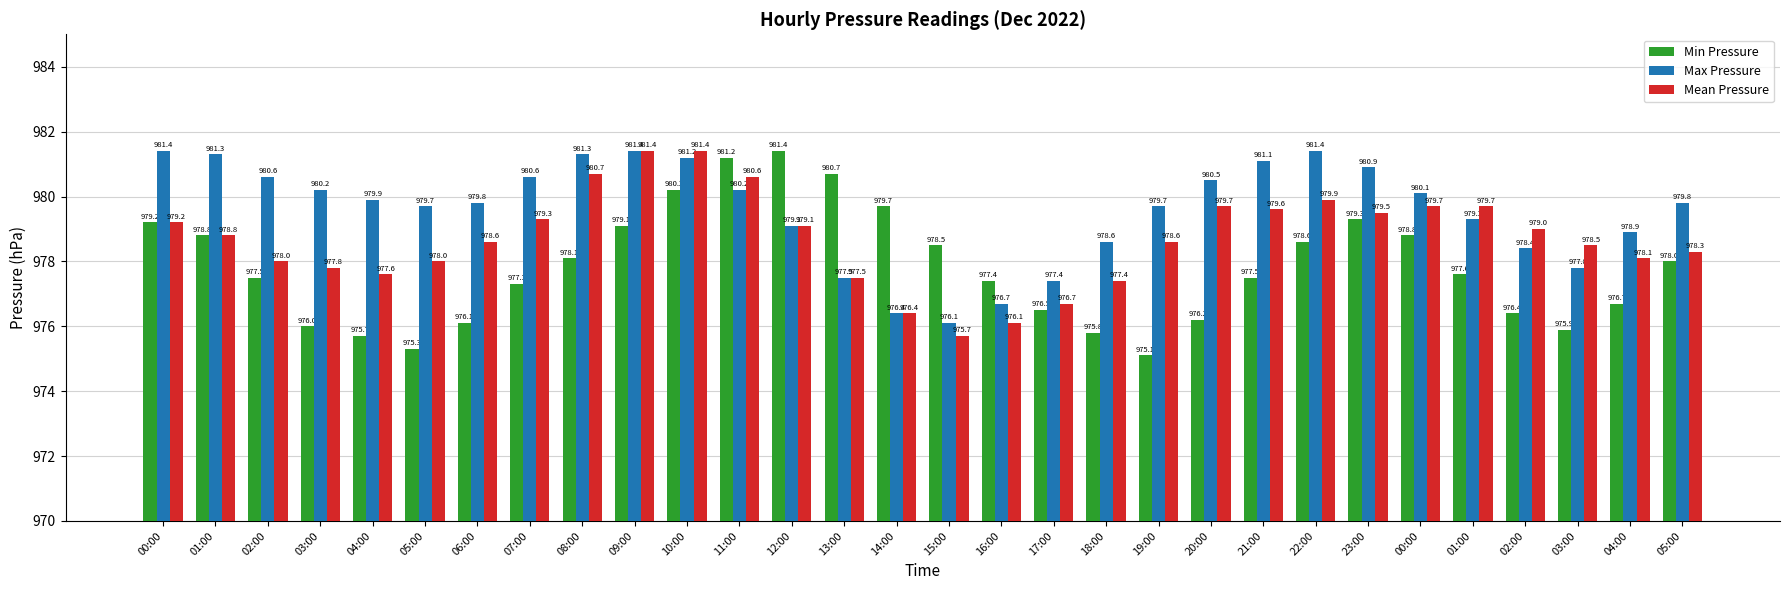

Rank the categories by Max Pressure value from lowest to highest.

15:00, 14:00, 16:00, 17:00, 13:00, 03:00, 02:00, 18:00, 04:00, 12:00, 01:00, 05:00, 19:00, 06:00, 05:00, 04:00, 00:00, 03:00, 11:00, 20:00, 02:00, 07:00, 23:00, 21:00, 10:00, 01:00, 08:00, 00:00, 09:00, 22:00